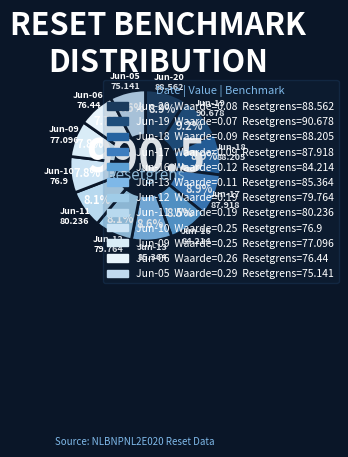

What is the ratio of the value at Jun-11 to the value at Jun-17?

0.9